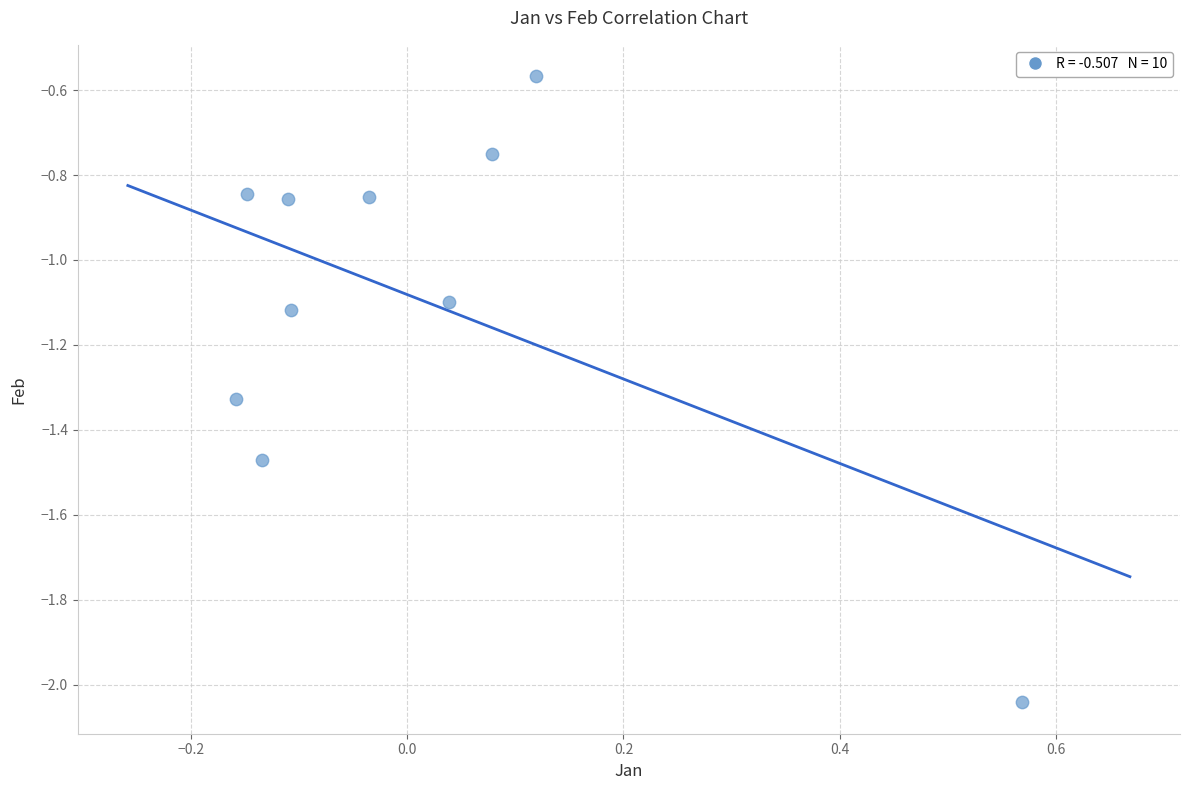

What is the range of X values (max minus min)?

0.7